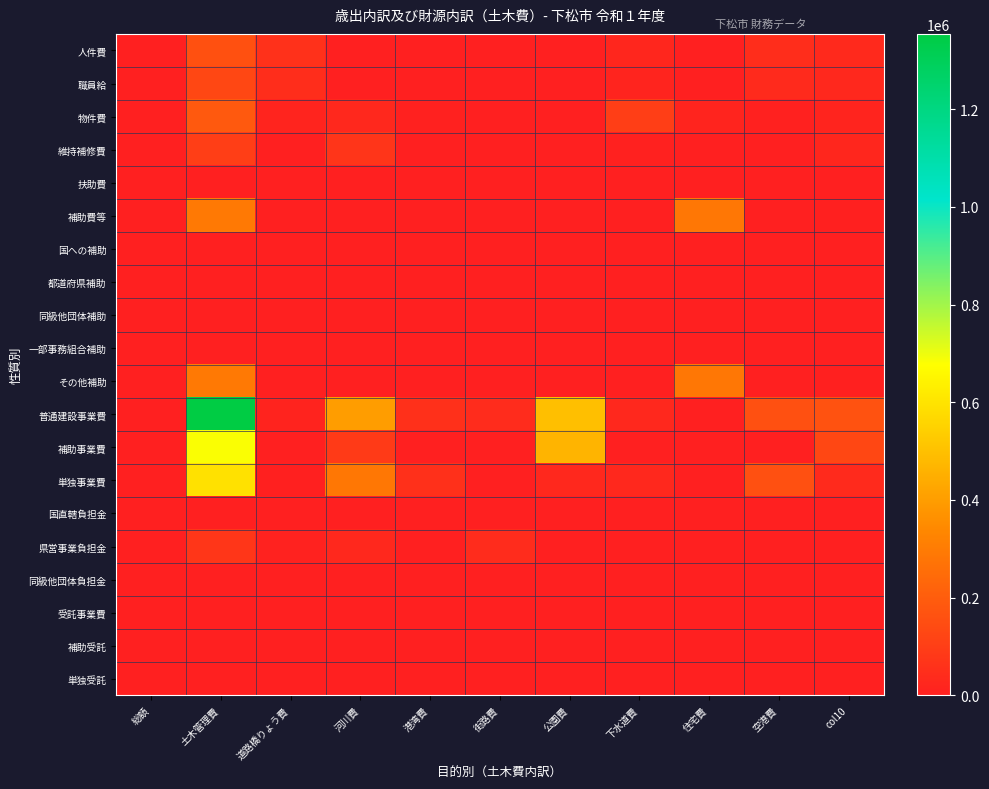

Reading left to right, what are all the values shown in this chart?

人件費: 総額=0	土木管理費=159987	道路橋りょう費=60325	河川費=0	港湾費=0	街路費=0	公園費=0	下水道費=23359	住宅費=0	空港費=44204	col10=32099
職員給: 総額=0	土木管理費=128104	道路橋りょう費=47191	河川費=0	港湾費=0	街路費=0	公園費=0	下水道費=17944	住宅費=0	空港費=36515	col10=26454
物件費: 総額=0	土木管理費=188186	道路橋りょう費=16808	河川費=27406	港湾費=7533	街路費=1167	公園費=0	下水道費=99453	住宅費=13243	空港費=6352	col10=16224
維持補修費: 総額=0	土木管理費=99413	道路橋りょう費=0	河川費=71922	港湾費=0	街路費=0	公園費=0	下水道費=5867	住宅費=0	空港費=0	col10=21624
扶助費: 総額=0	土木管理費=0	道路橋りょう費=0	河川費=0	港湾費=0	街路費=0	公園費=0	下水道費=0	住宅費=0	空港費=0	col10=0
補助費等: 総額=0	土木管理費=292568	道路橋りょう費=332	河川費=582	港湾費=0	街路費=1035	公園費=100	下水道費=1570	住宅費=285050	空港費=270	col10=3629
国への補助: 総額=0	土木管理費=62	道路橋りょう費=26	河川費=0	港湾費=0	街路費=0	公園費=0	下水道費=0	住宅費=0	空港費=36	col10=0
都道府県補助: 総額=0	土木管理費=330	道路橋りょう費=0	河川費=0	港湾費=0	街路費=330	公園費=0	下水道費=0	住宅費=0	空港費=0	col10=0
同級他団体補助: 総額=0	土木管理費=0	道路橋りょう費=0	河川費=0	港湾費=0	街路費=0	公園費=0	下水道費=0	住宅費=0	空港費=0	col10=0
一部事務組合補助: 総額=0	土木管理費=0	道路橋りょう費=0	河川費=0	港湾費=0	街路費=0	公園費=0	下水道費=0	住宅費=0	空港費=0	col10=0
その他補助: 総額=0	土木管理費=292176	道路橋りょう費=306	河川費=582	港湾費=0	街路費=705	公園費=100	下水道費=1570	住宅費=285050	空港費=234	col10=3629
普通建設事業費: 総額=0	土木管理費=1354137	道路橋りょう費=12431	河川費=401900	港湾費=53245	街路費=40904	公園費=495359	下水道費=26976	住宅費=0	空港費=156704	col10=166618
補助事業費: 総額=0	土木管理費=683674	道路橋りょう費=0	河川費=88012	港湾費=0	街路費=0	公園費=465393	下水道費=0	住宅費=0	空港費=300	col10=129969
単独事業費: 総額=0	土木管理費=594670	道路橋りょう費=4147	河川費=287283	港湾費=53245	街路費=0	公園費=29966	下水道費=26976	住宅費=0	空港費=156404	col10=36649
国直轄負担金: 総額=0	土木管理費=0	道路橋りょう費=0	河川費=0	港湾費=0	街路費=0	公園費=0	下水道費=0	住宅費=0	空港費=0	col10=0
県営事業負担金: 総額=0	土木管理費=75793	道路橋りょう費=8284	河川費=26605	港湾費=0	街路費=40904	公園費=0	下水道費=0	住宅費=0	空港費=0	col10=0
同級他団体負担金: 総額=0	土木管理費=0	道路橋りょう費=0	河川費=0	港湾費=0	街路費=0	公園費=0	下水道費=0	住宅費=0	空港費=0	col10=0
受託事業費: 総額=0	土木管理費=0	道路橋りょう費=0	河川費=0	港湾費=0	街路費=0	公園費=0	下水道費=0	住宅費=0	空港費=0	col10=0
補助受託: 総額=0	土木管理費=0	道路橋りょう費=0	河川費=0	港湾費=0	街路費=0	公園費=0	下水道費=0	住宅費=0	空港費=0	col10=0
単独受託: 総額=0	土木管理費=0	道路橋りょう費=0	河川費=0	港湾費=0	街路費=0	公園費=0	下水道費=0	住宅費=0	空港費=0	col10=0